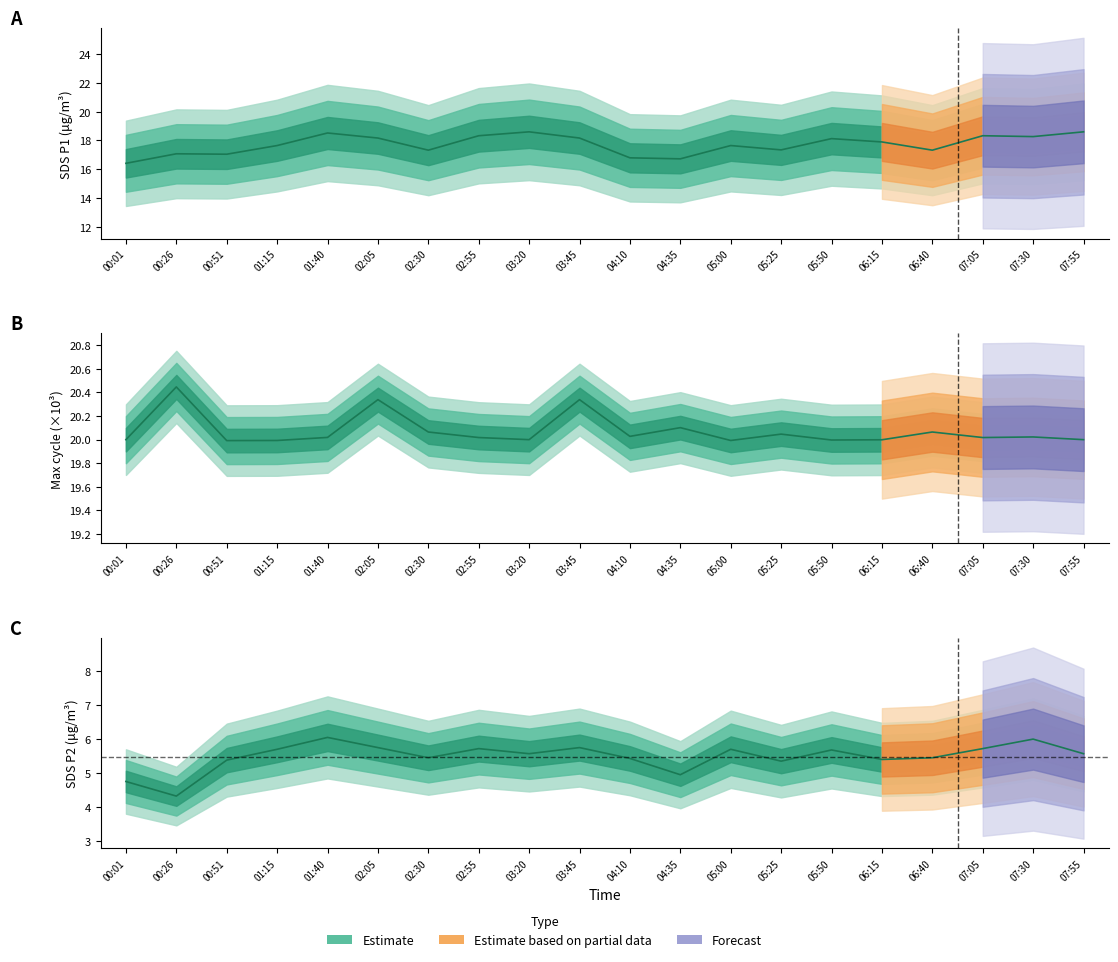

How many distinct data groups are displayed?

3